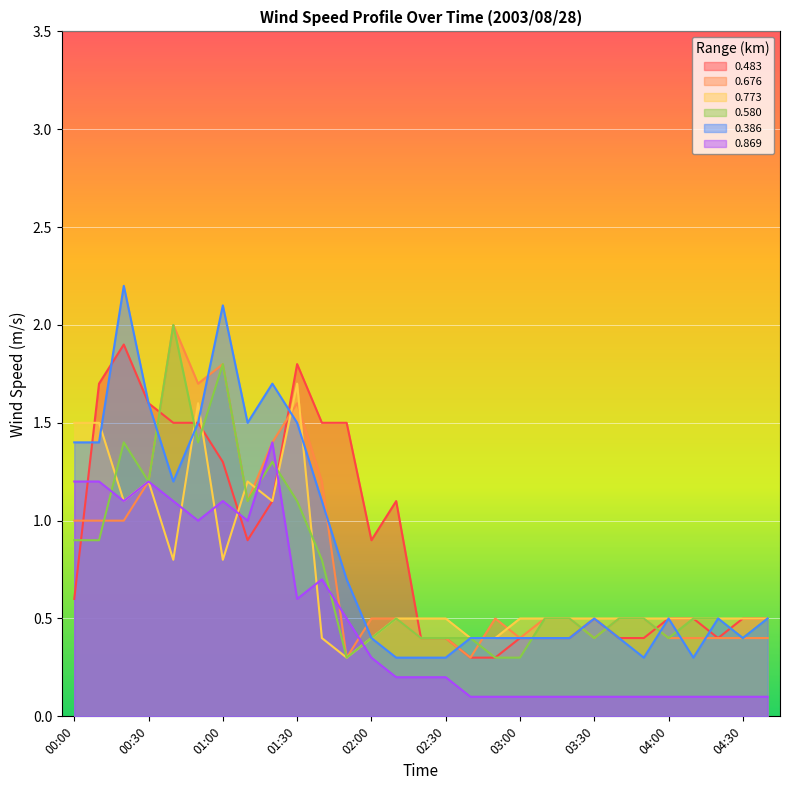

What is the difference between the highest and lowest values at 01:50?

1.2